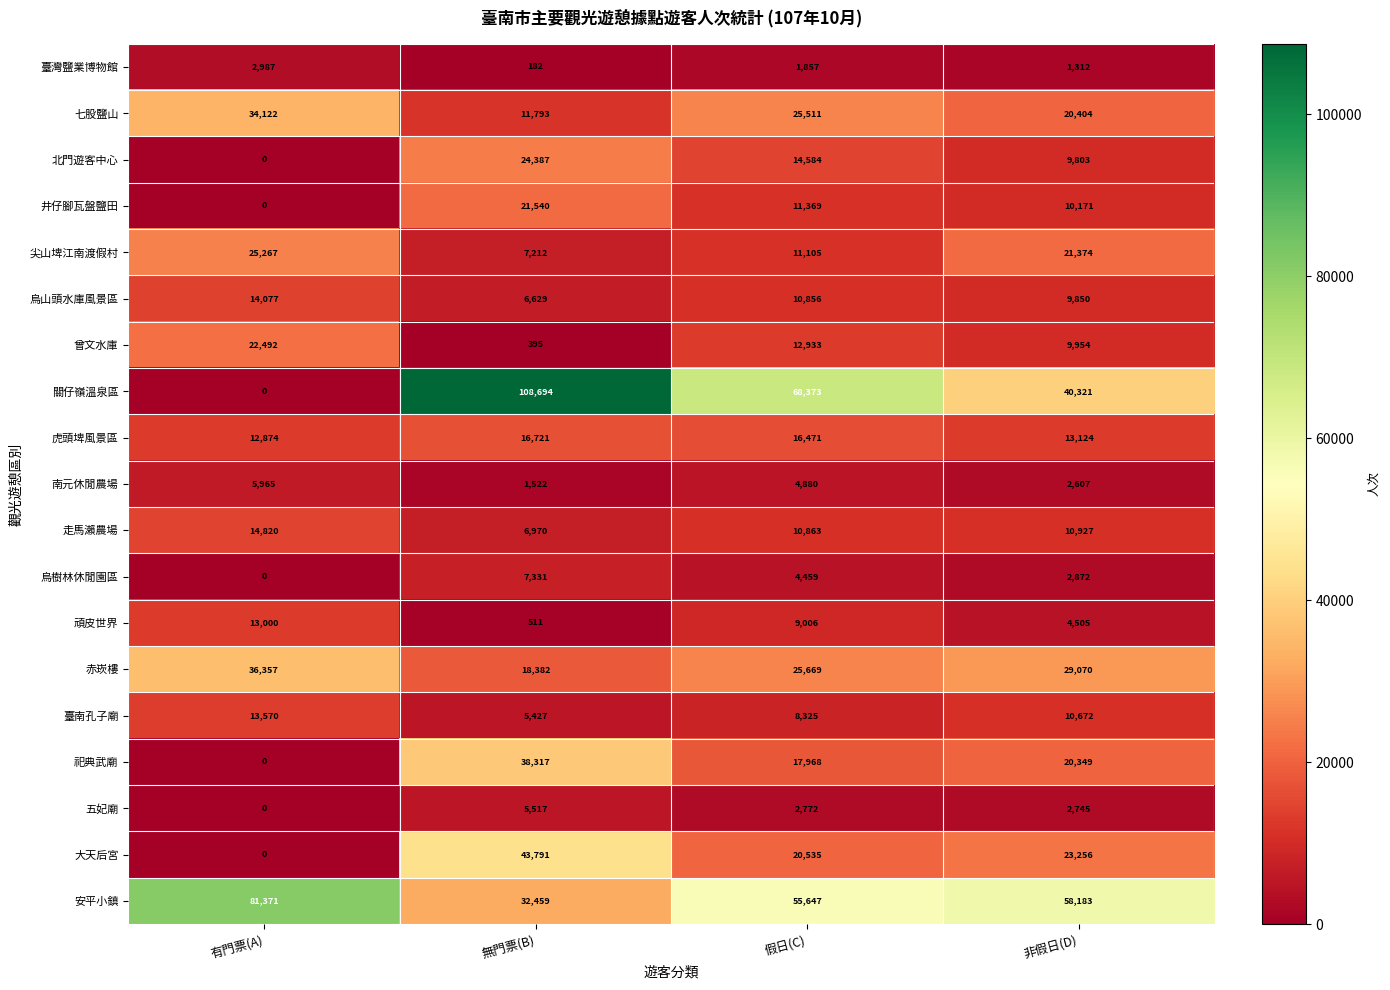

What value does the 祀典武廟 series have at 非假日(D)?

20349